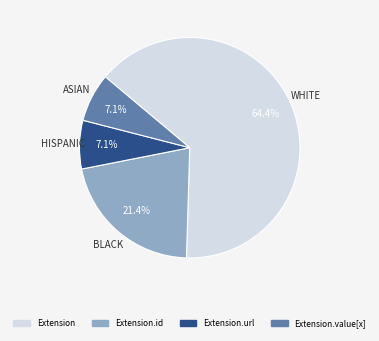

Which category has the biggest portion of the pie?

Extension